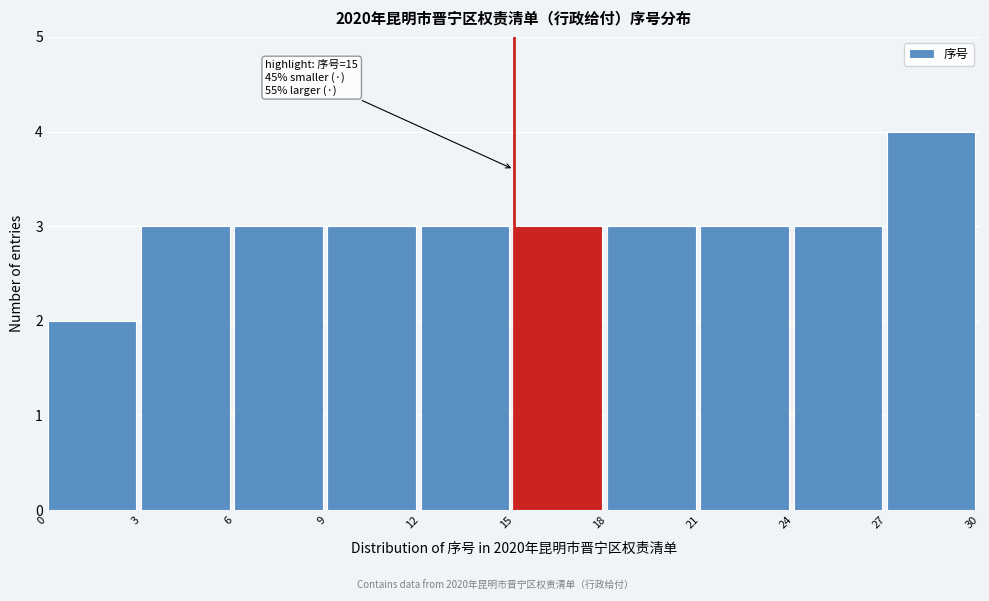

Over which range of the x-axis is the bar tallest?

27 to 30